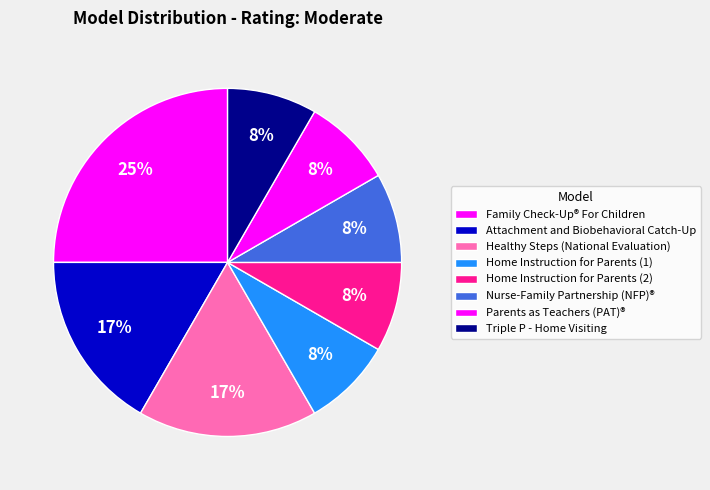

Combined, do Healthy Steps (National Evaluation) and Family Check-Up® For Children account for over 50%?

No